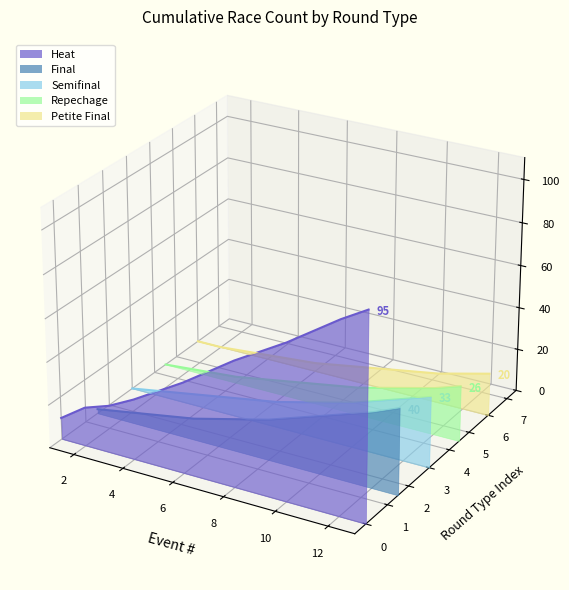

What is the label of the 3rd point from the left?

4